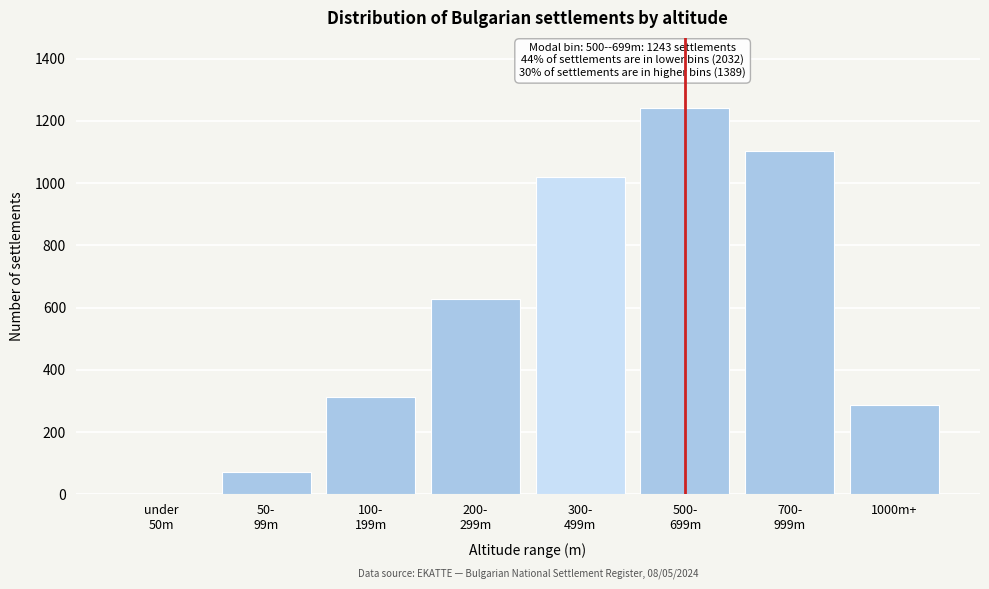

What is the maximum value shown in the chart?

1243